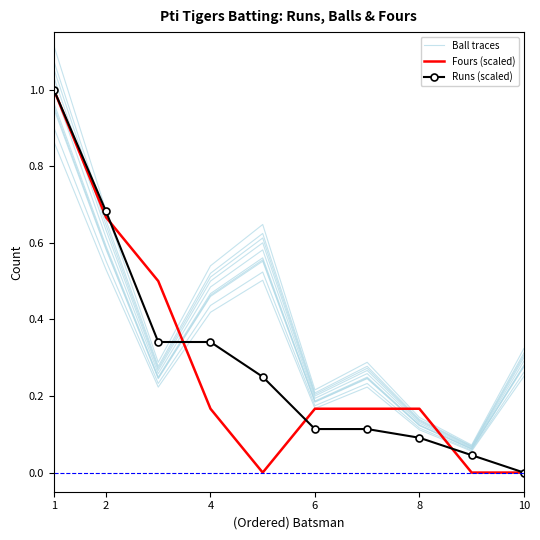

What are all the series names shown in the legend?

Ball traces, Fours (scaled), Runs (scaled)